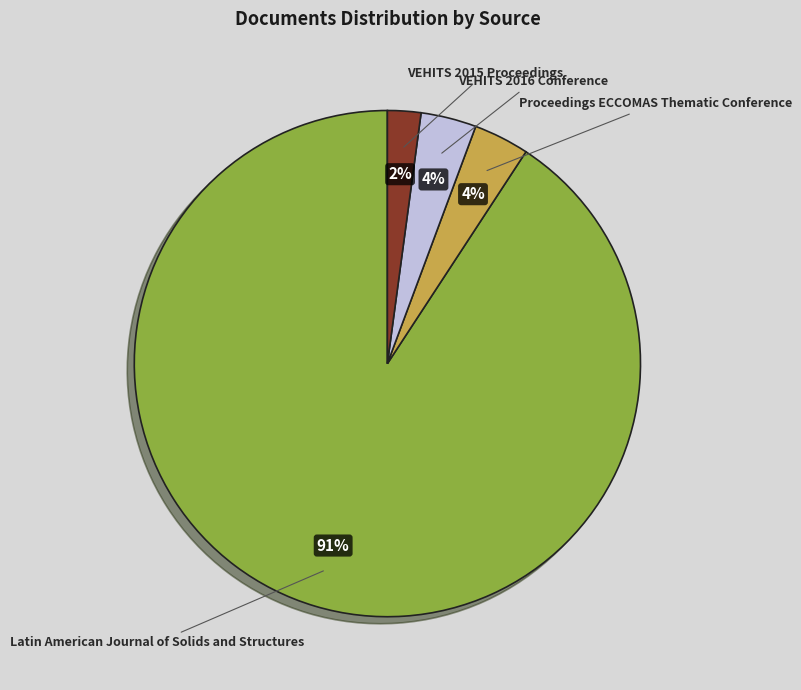

Combined, do Proceedings ECCOMAS Thematic Conference and VEHITS 2016 Conference account for over 50%?

No